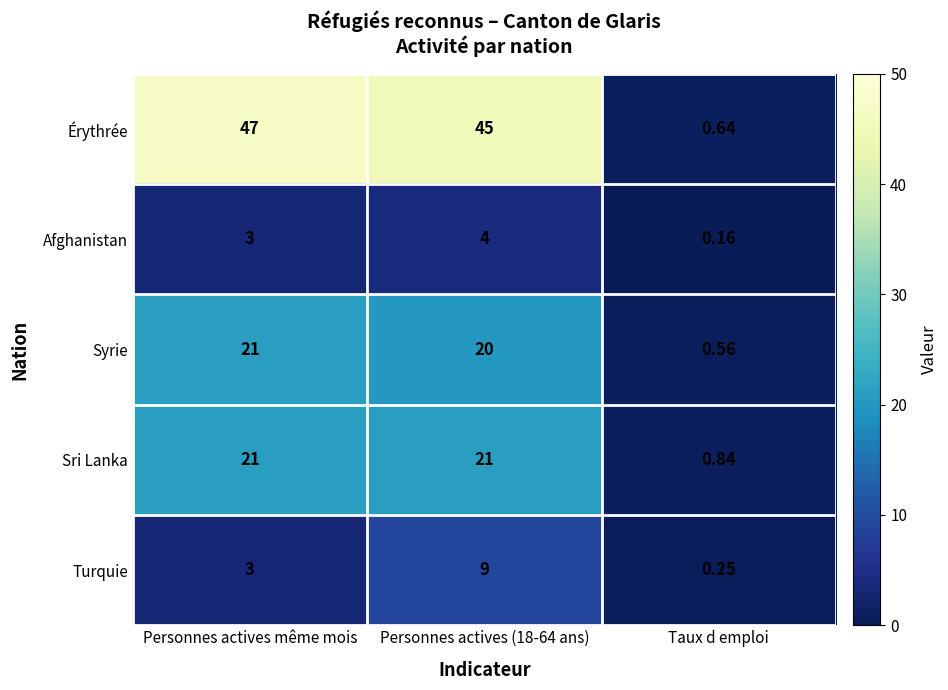

Which category has the lowest value across all series?

Taux d emploi